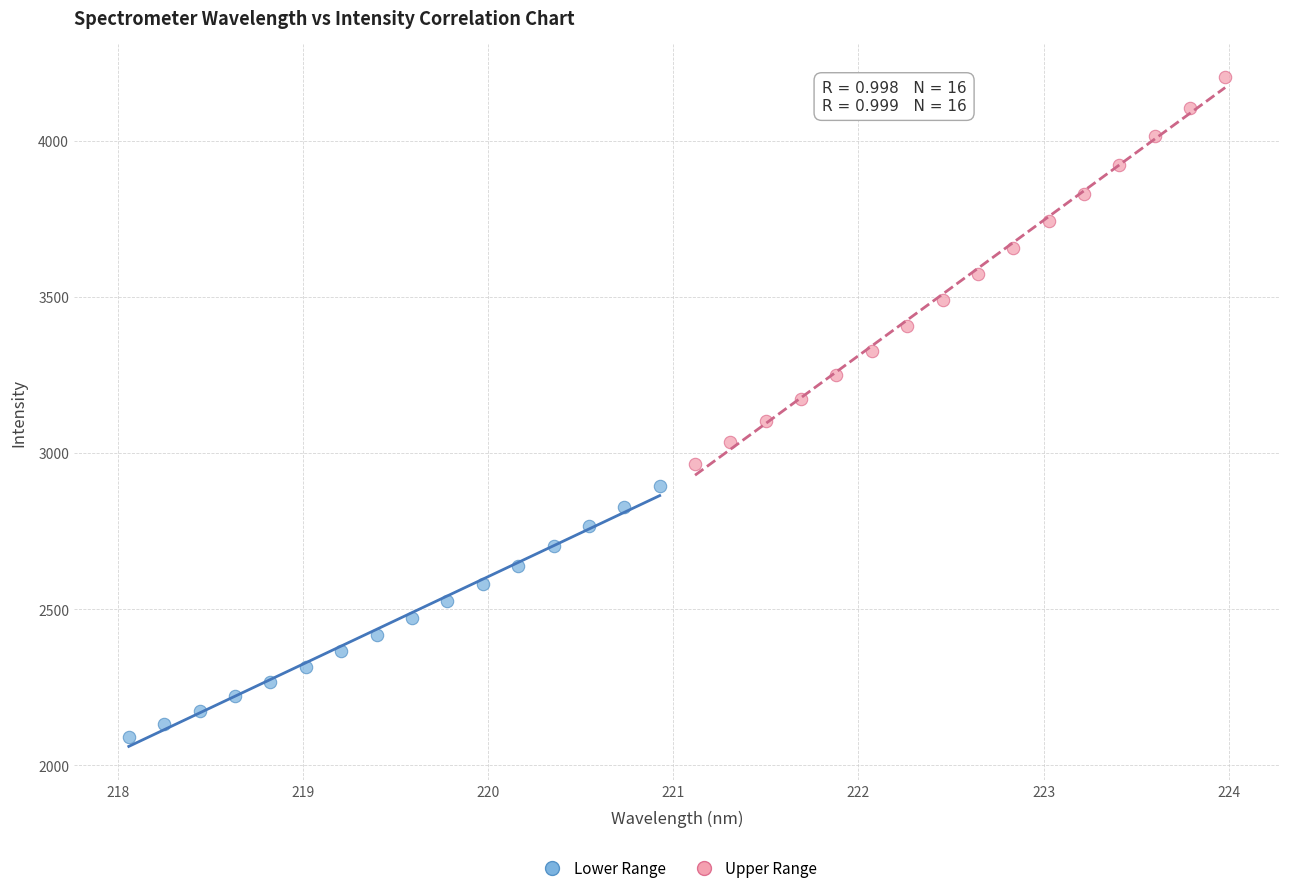

Which series contains the highest Y value?

Upper Range